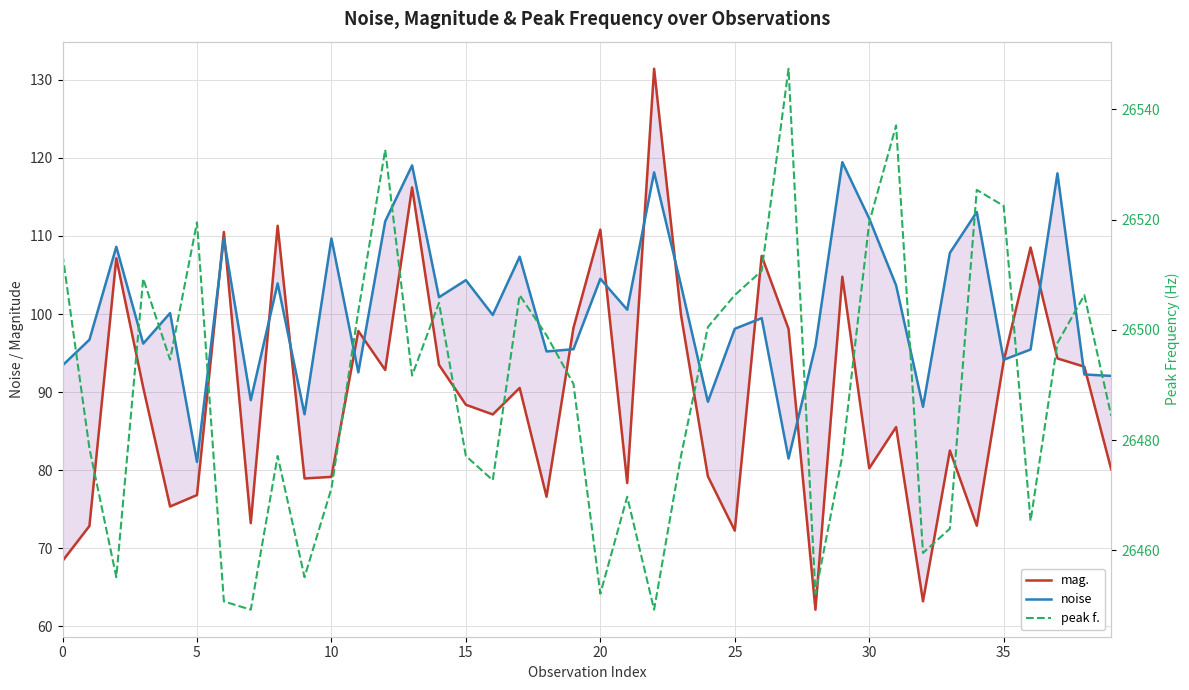

What is the difference between the noise values at 10 and 35?

15.6